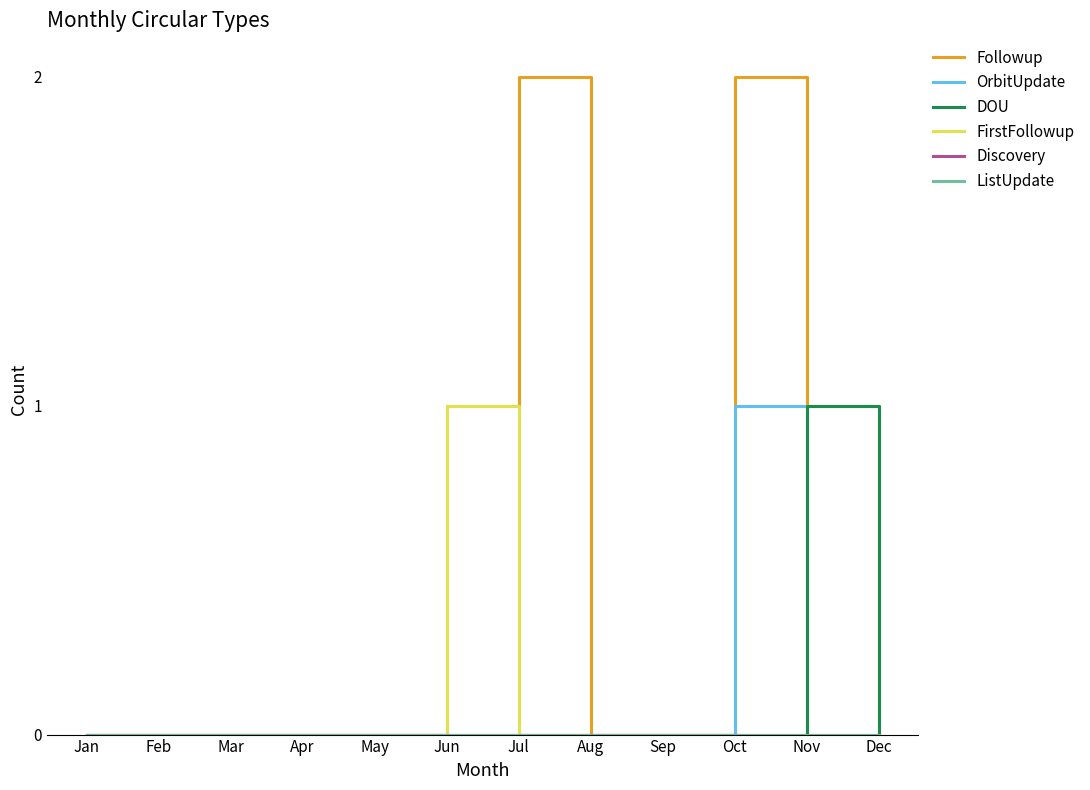

Is the value of Discovery at Jun greater than the value of ListUpdate at Mar?

No